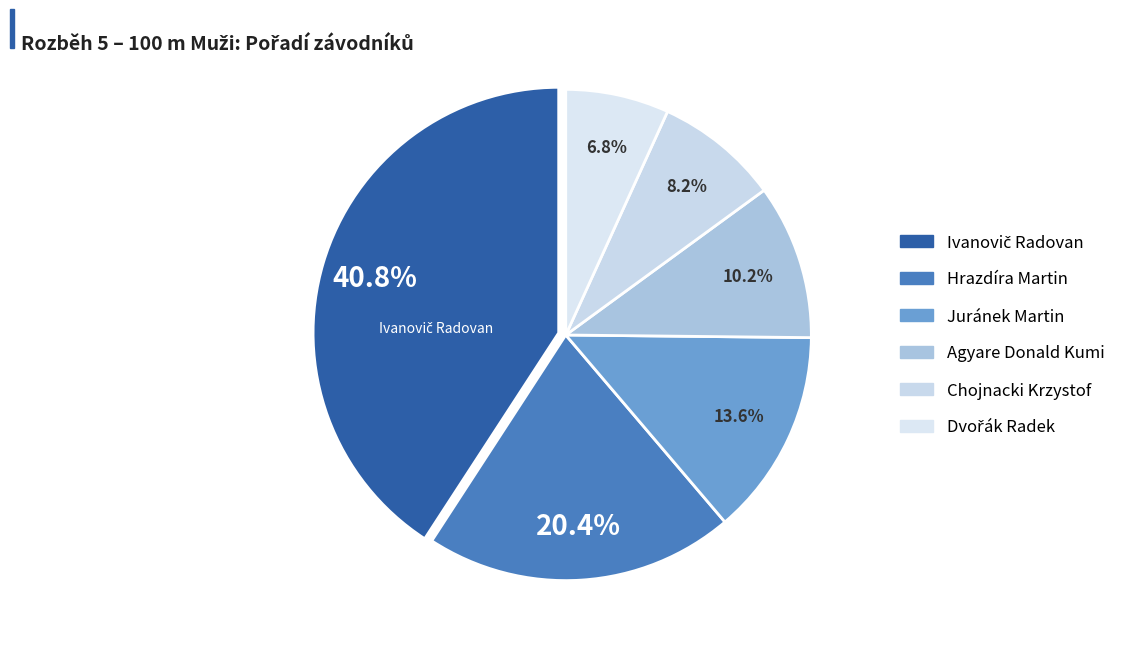

How many slices are in this pie chart?

6